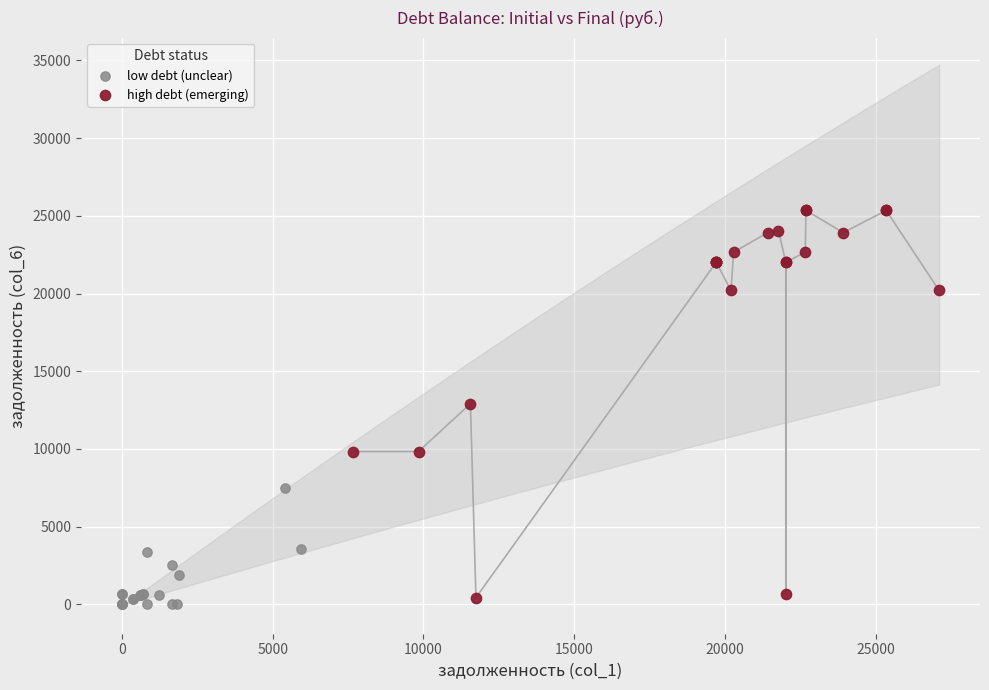

Which series contains the highest Y value?

high debt (emerging)